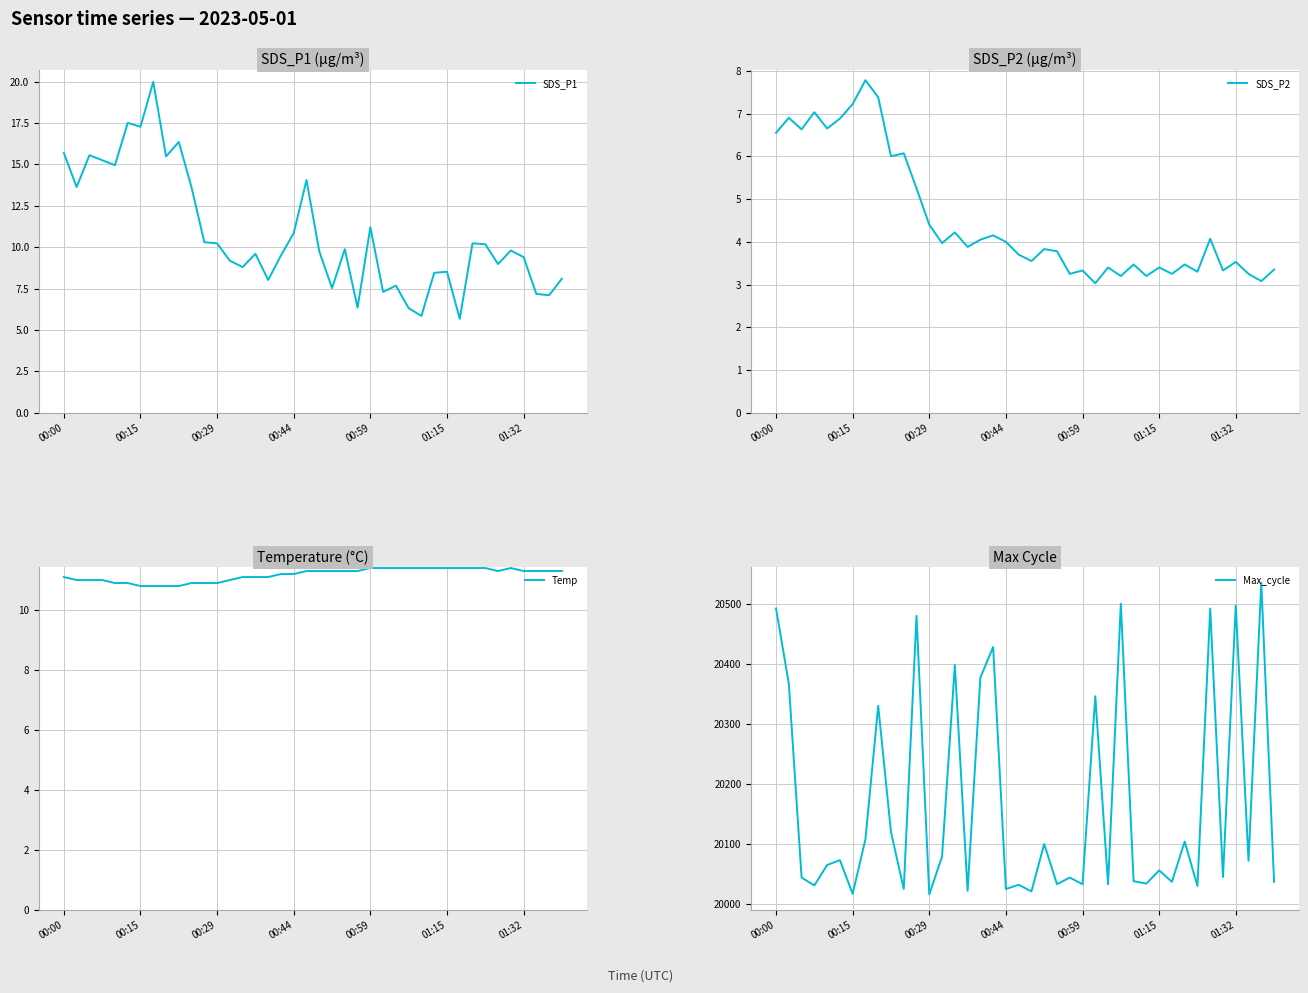

Is it true that SDS_P2 equals 4.0 at 00:44?

True